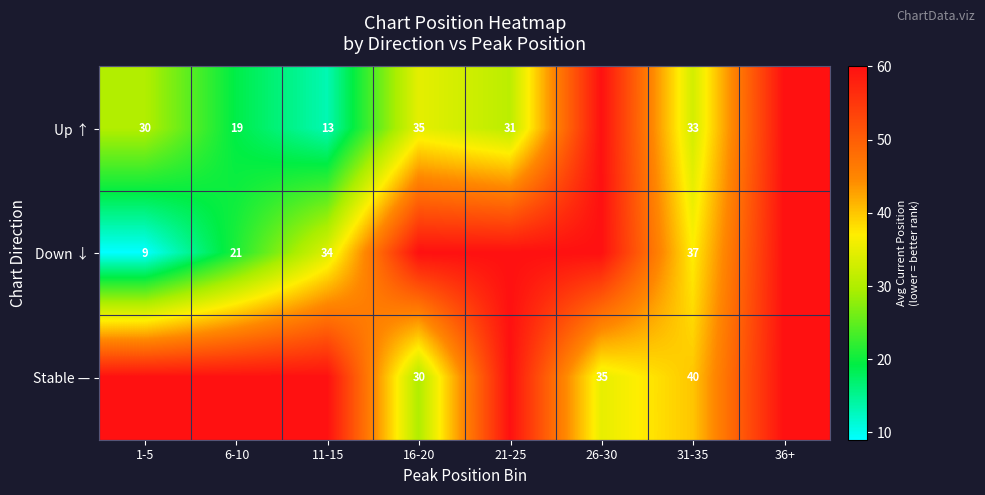

Is the value of Stable — at 16-20 greater than the value of Up ↑ at 11-15?

Yes